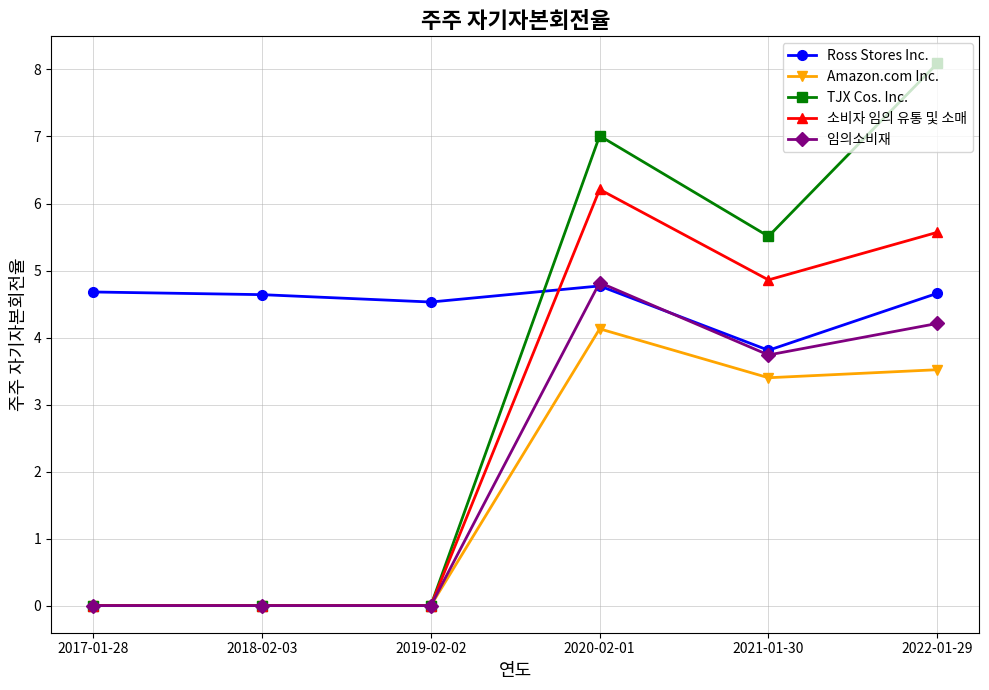

What is the total value across all series at 2018-02-03?

4.6